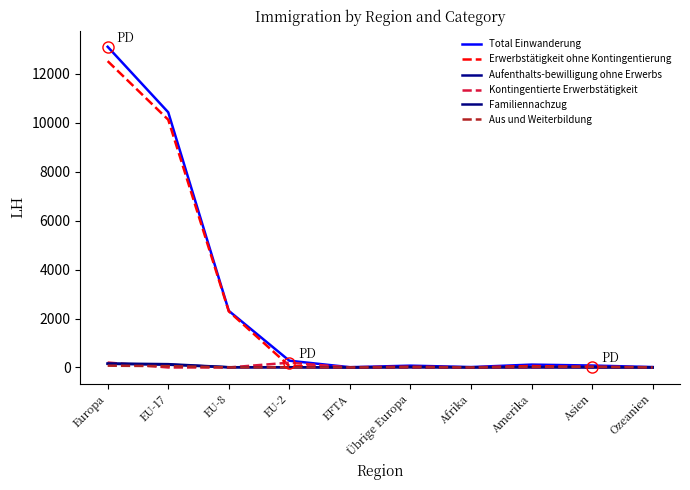

True or false: Aus und Weiterbildung has a value of 39 at Asien.

False